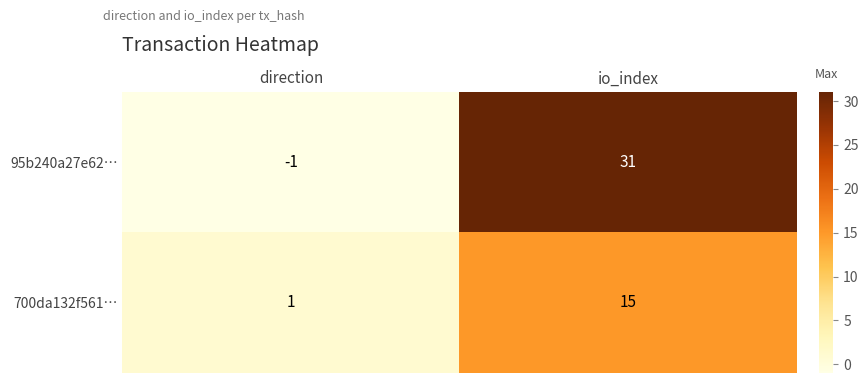

What is the maximum value shown in the chart?

31